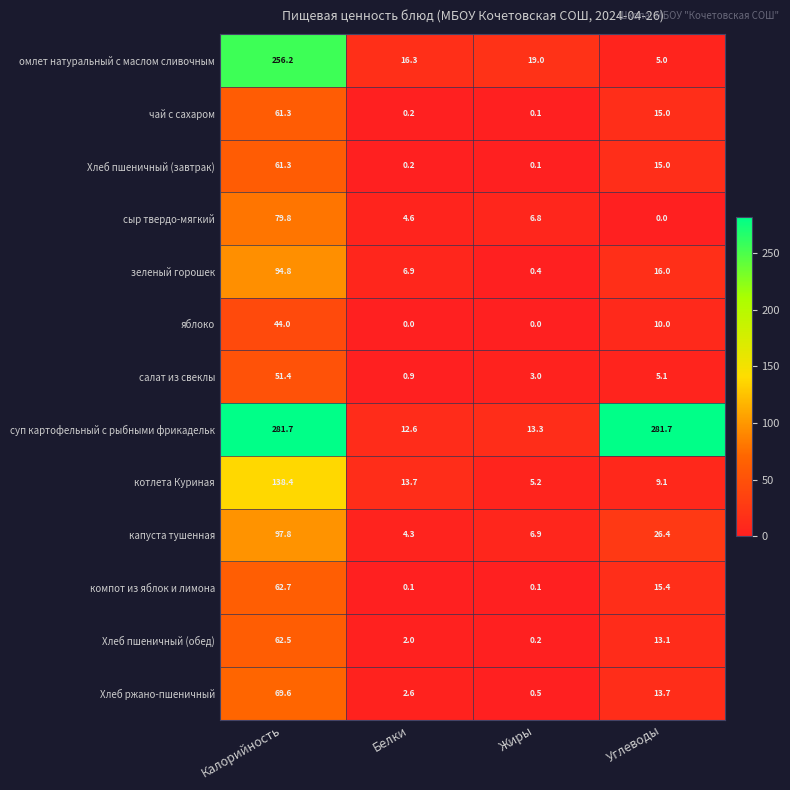

What is the difference between the highest and lowest values at Белки?

16.3